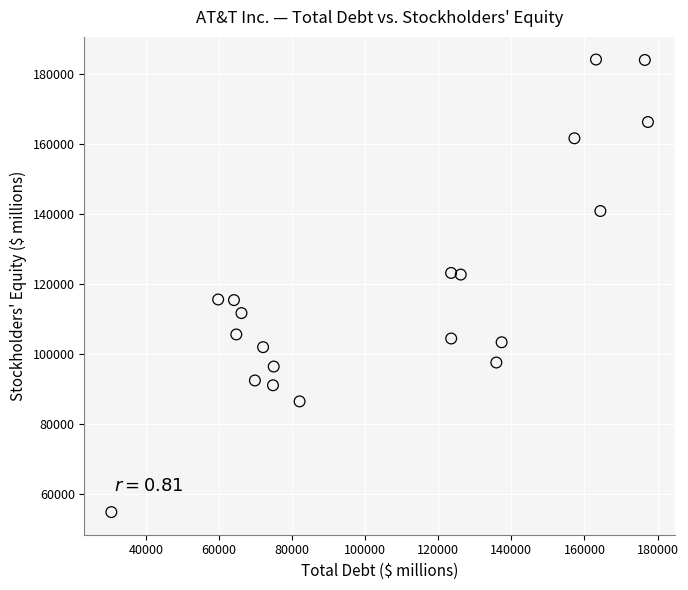

What is the range of X values (max minus min)?

146784